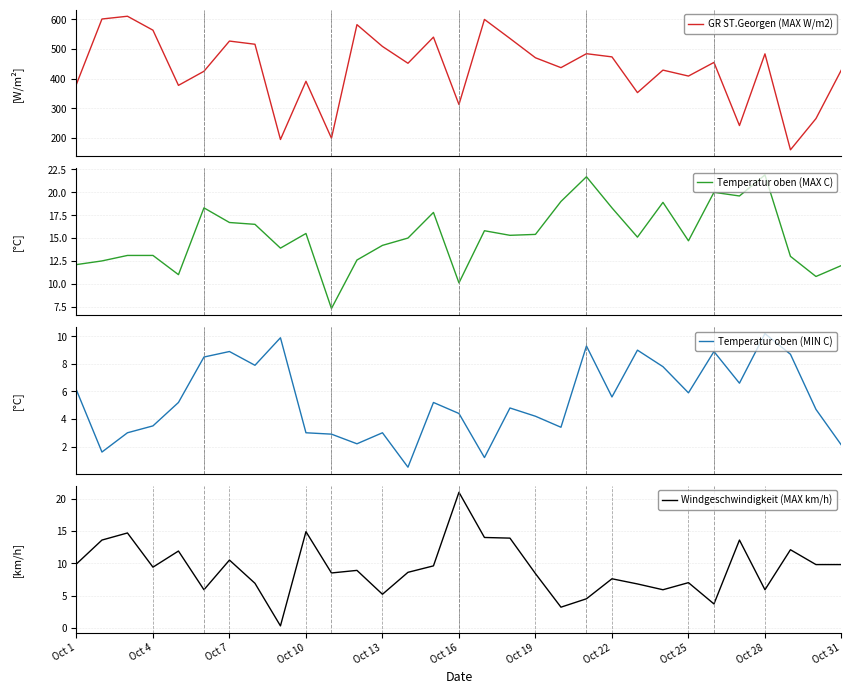

What are all the series names shown in the legend?

GR ST.Georgen (MAX W/m2), Temperatur oben (MAX C), Temperatur oben (MIN C), Windgeschwindigkeit (MAX km/h)